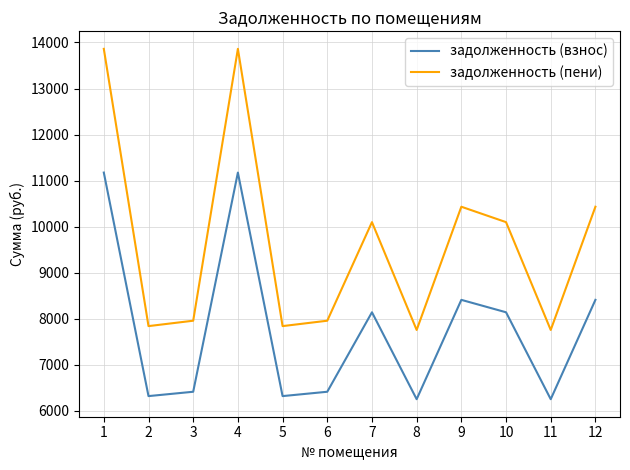

Rank the series at 2 from lowest to highest value.

задолженность (взнос), задолженность (пени)